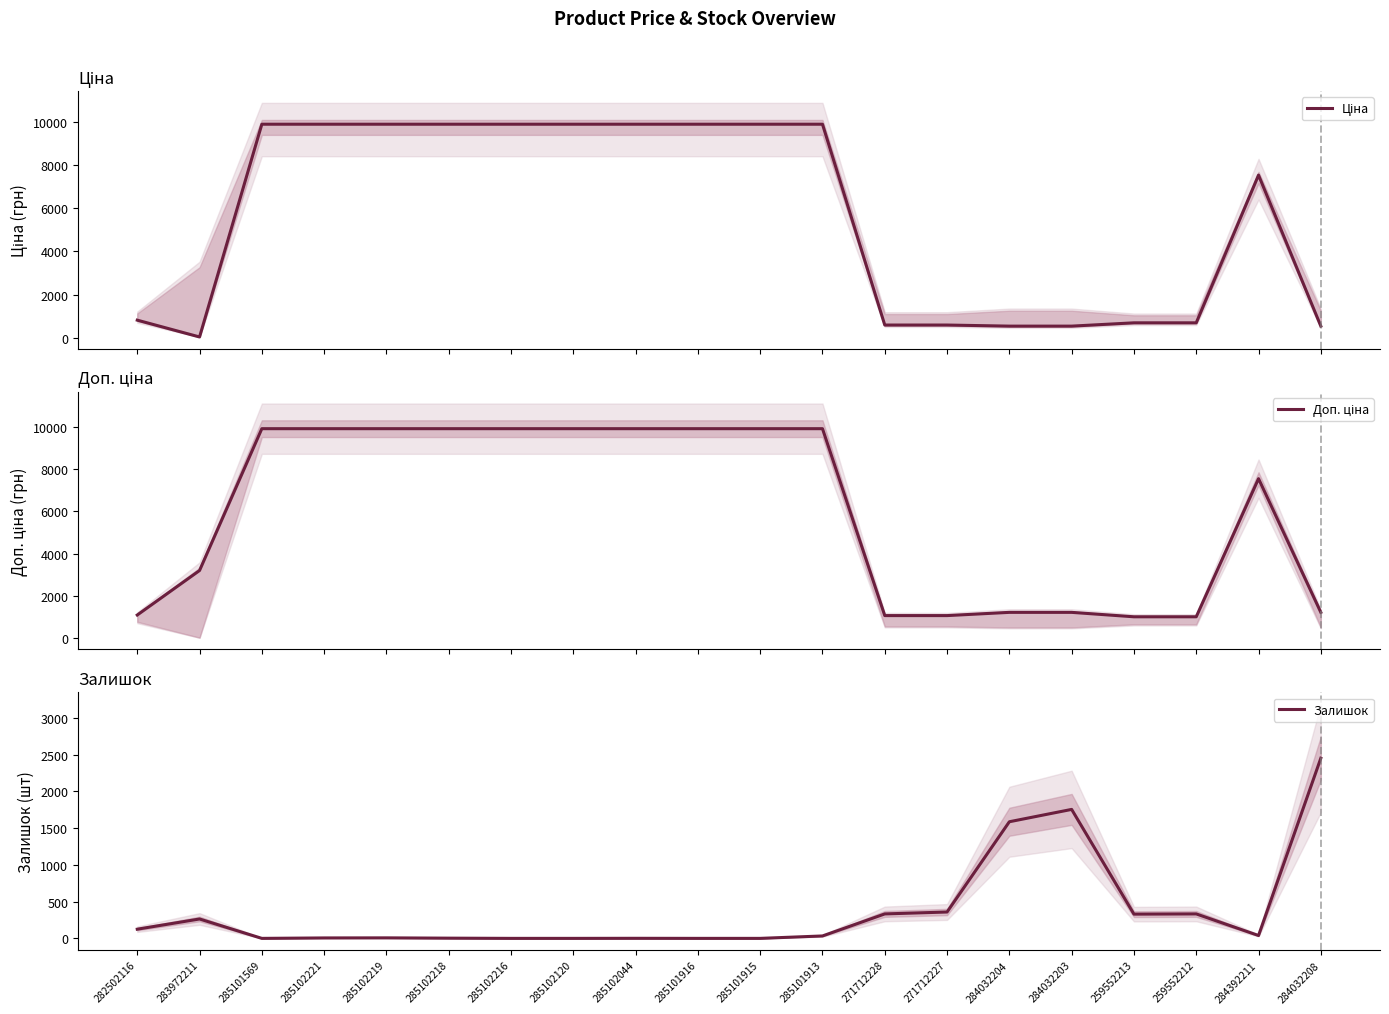

Does the chart have visible grid lines?

No